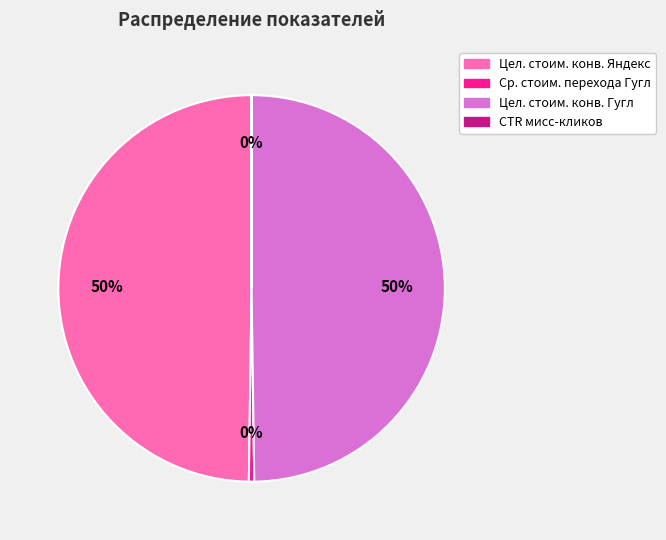

To the nearest percent, what is the average slice percentage?

25%